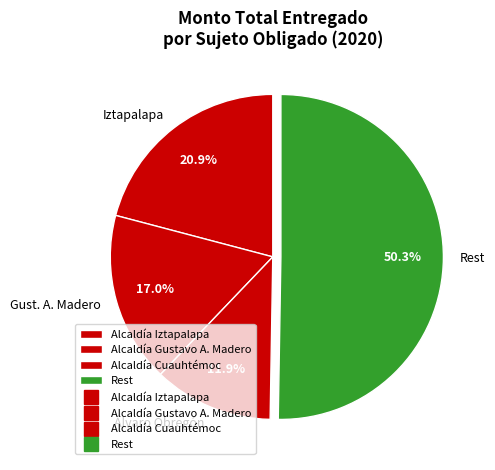

Count the number of slices in the pie.

4